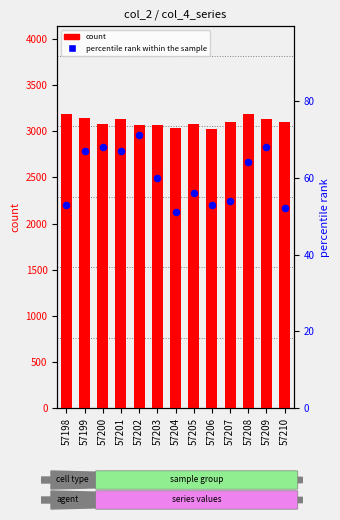

What is the total value across all series at 57210?

3149